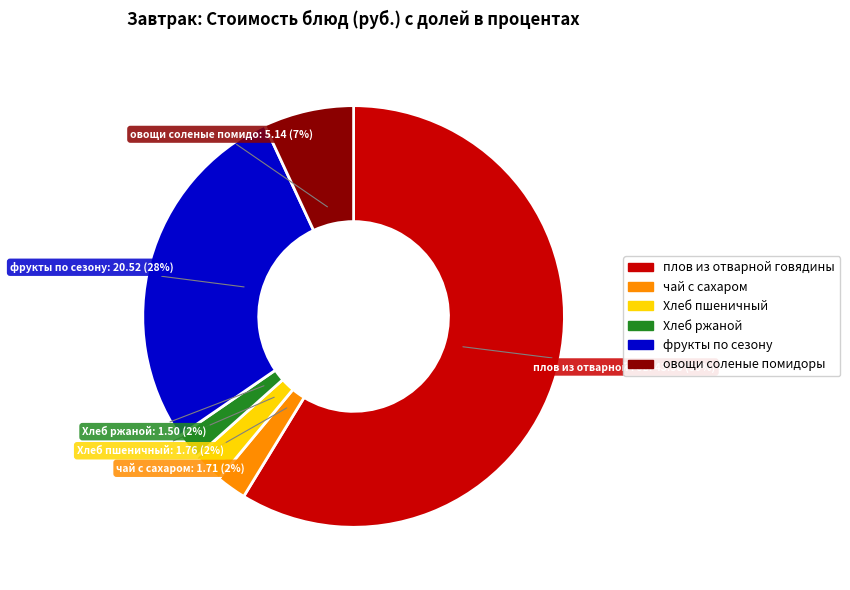

True or false: фрукты по сезону accounts for 34% of the total.

False